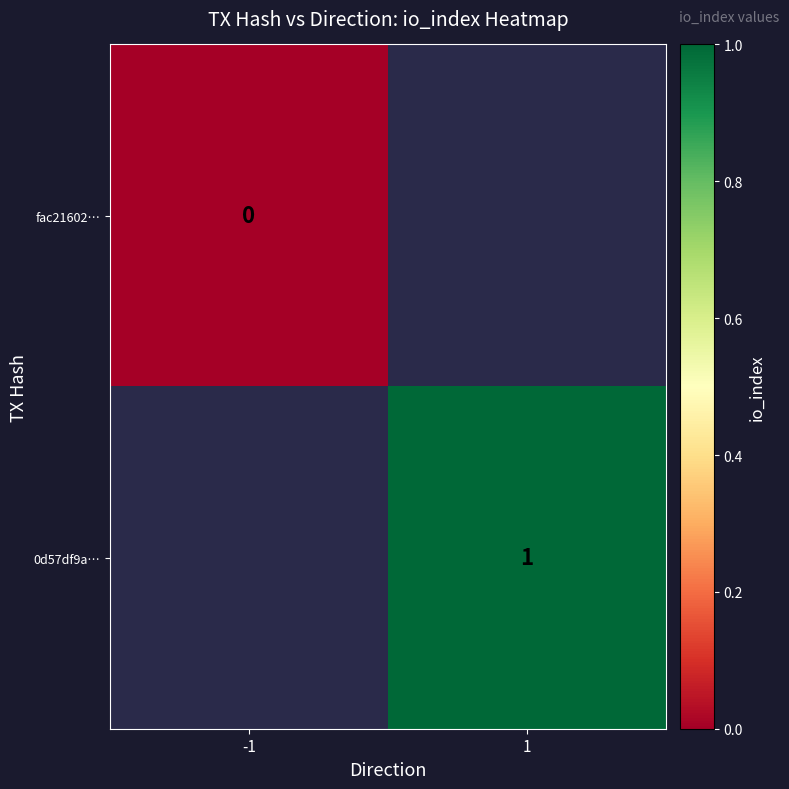

The value of 0d57df9a… at 1 is 2. True or false?

False